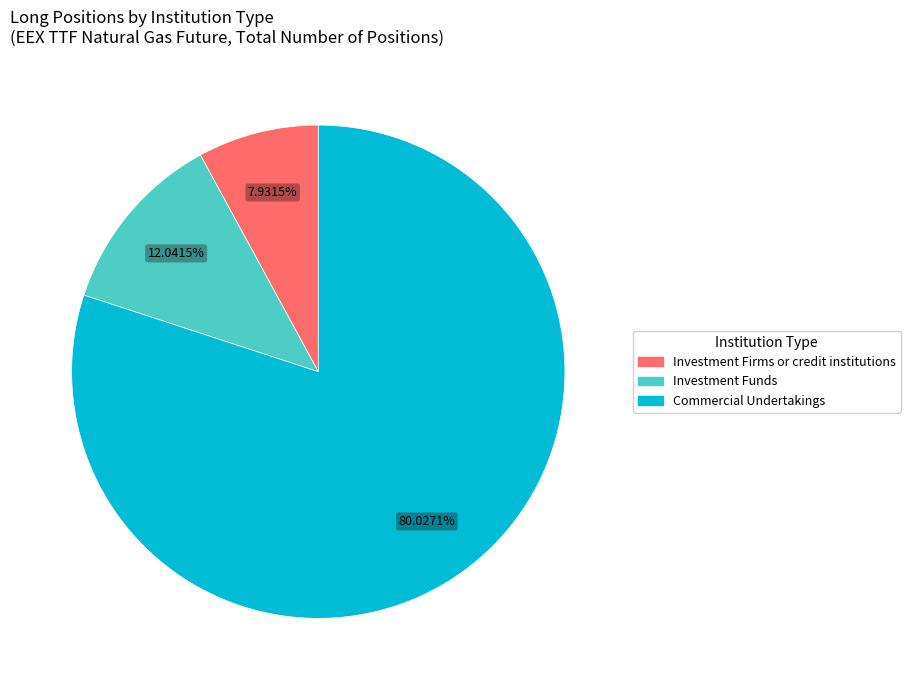

To the nearest percent, what is the average slice percentage?

33%